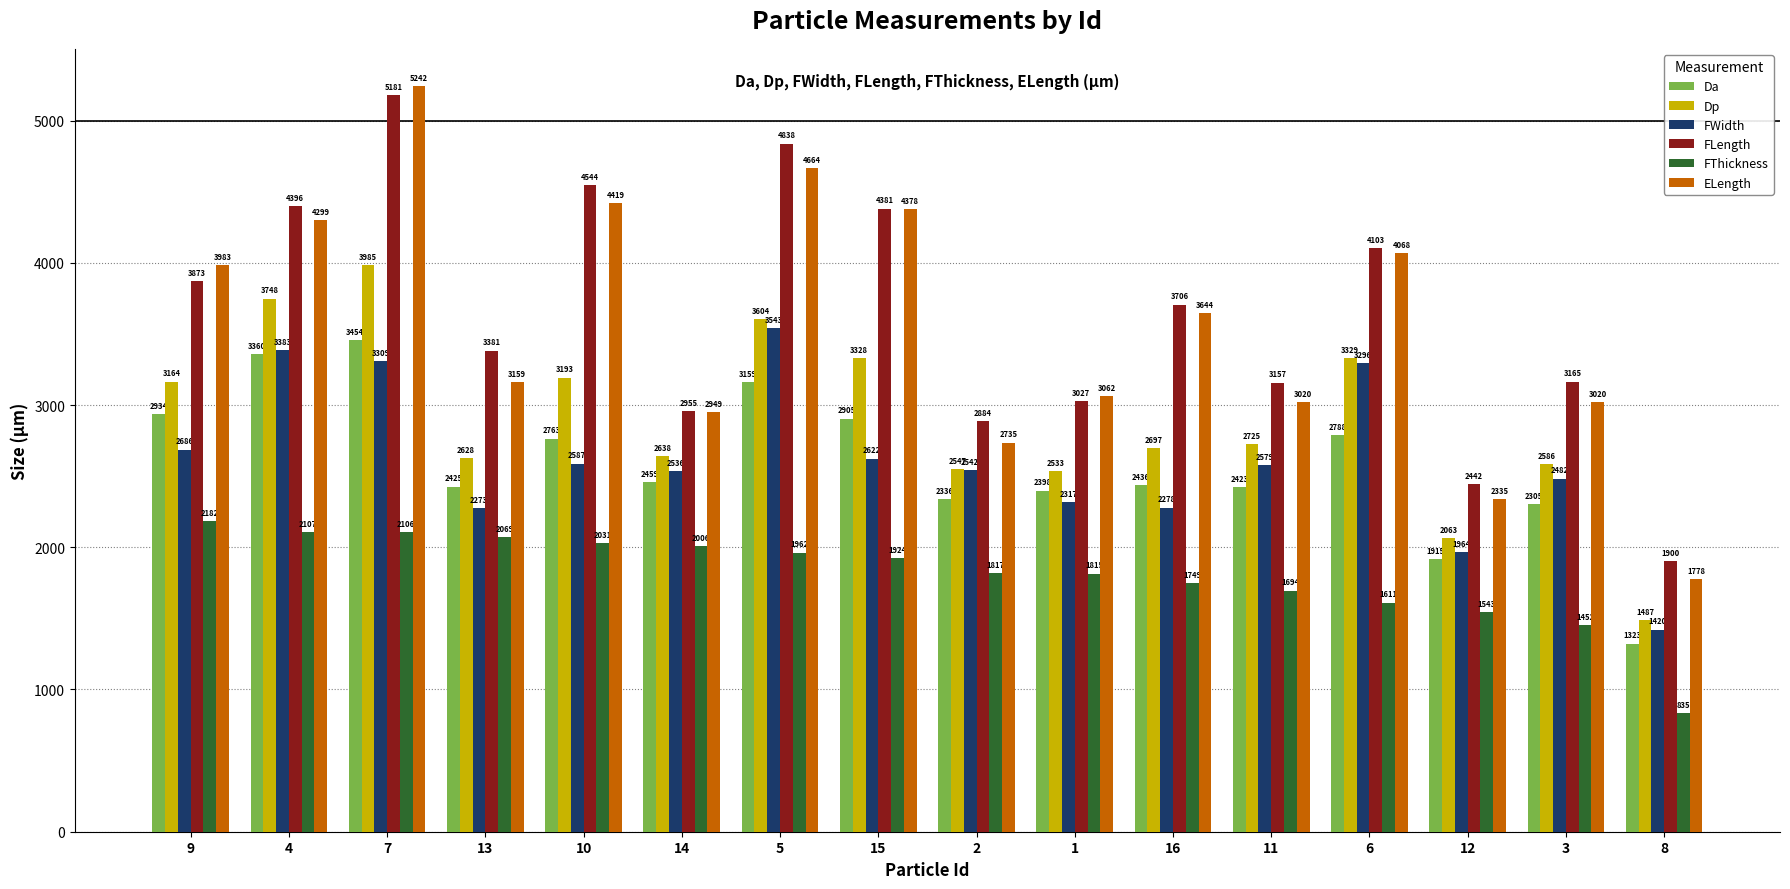

Is it true that FWidth equals 3543.3 at 5?

True